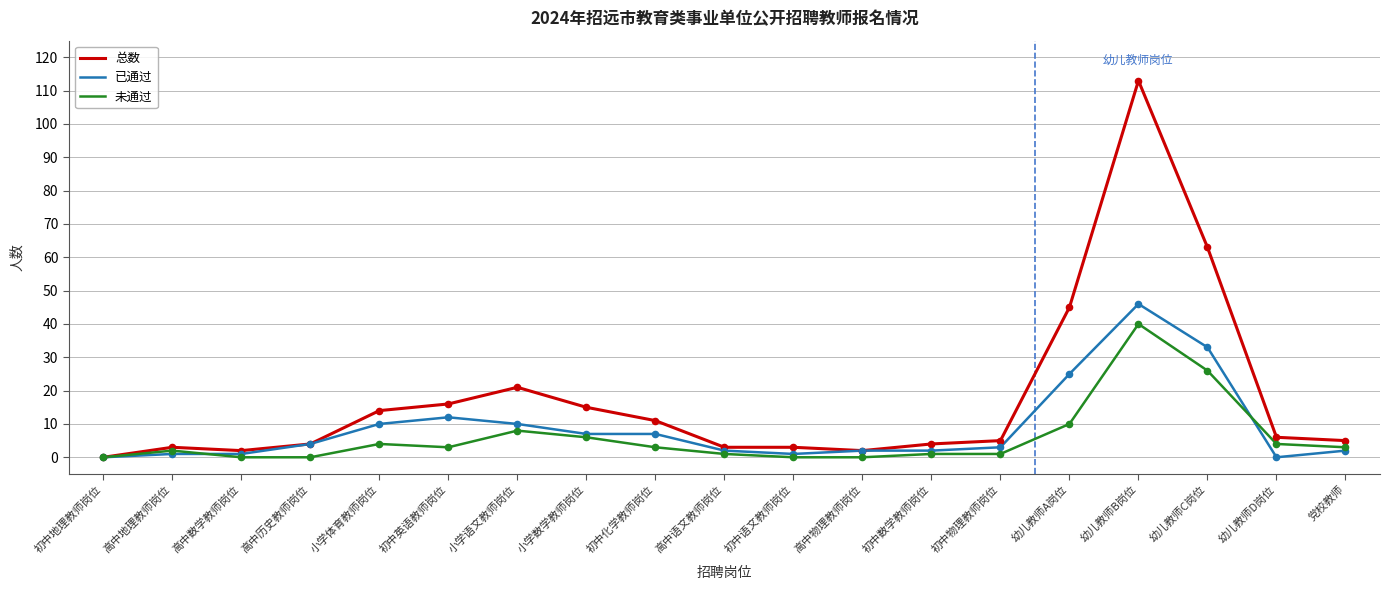

What is the total value across all series at 小学数学教师岗位?

28